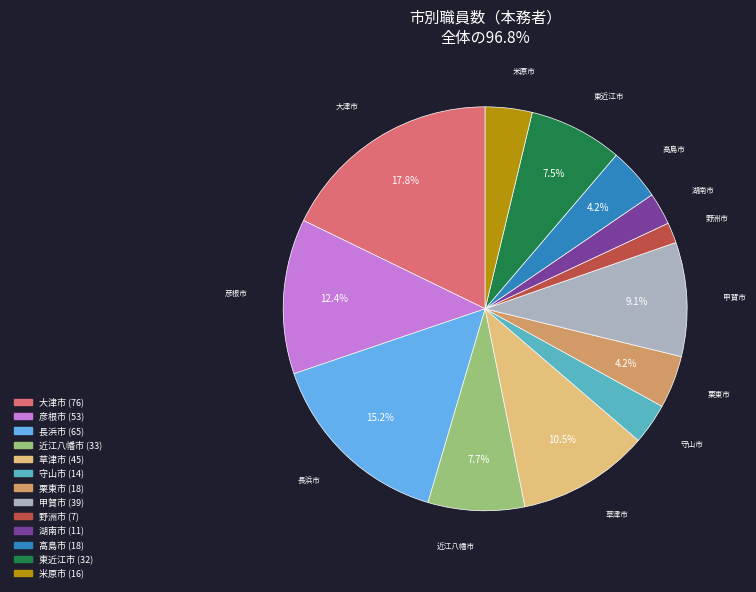

What is the ratio of the value at 栗東市 to the value at 湖南市?

1.6